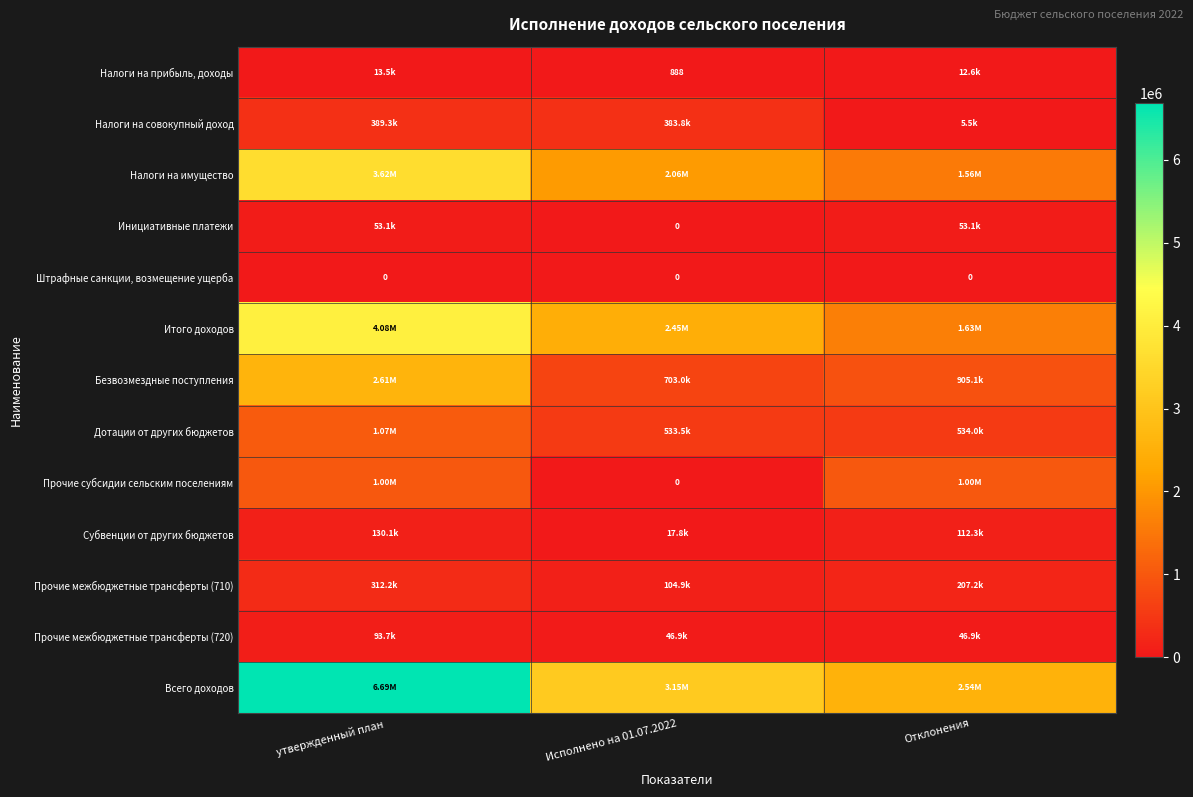

What is the spread (max minus min) of values at Отклонения?

2535638.4